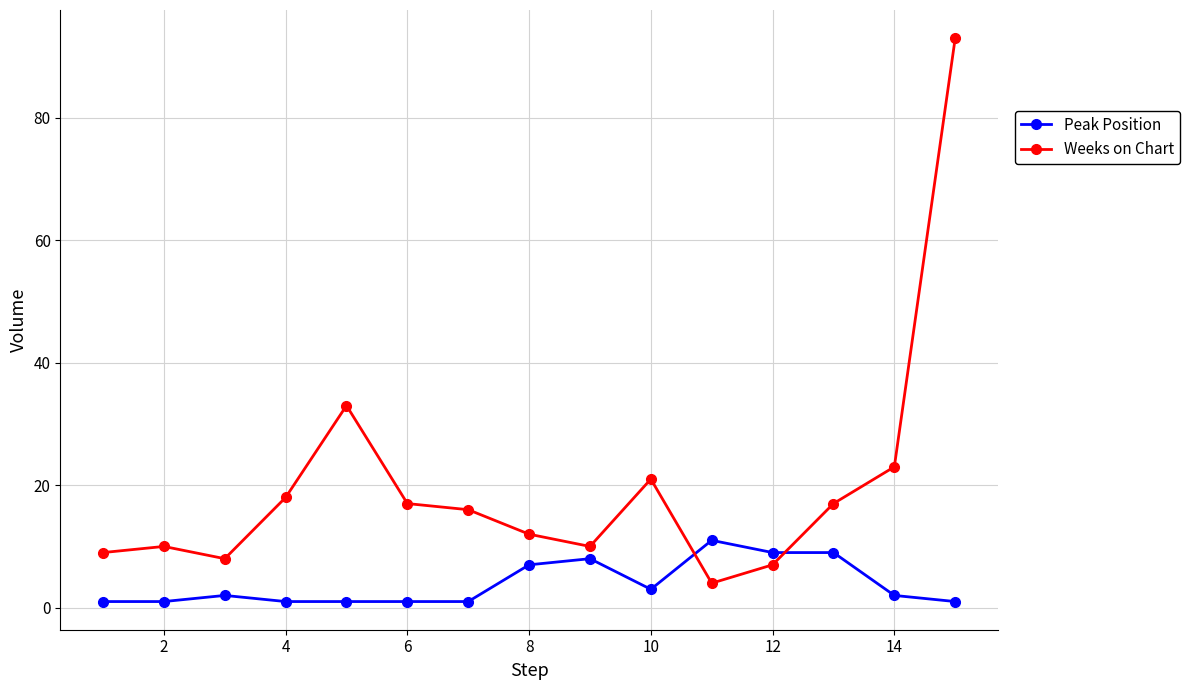

Which series has the largest total across all categories?

Weeks on Chart